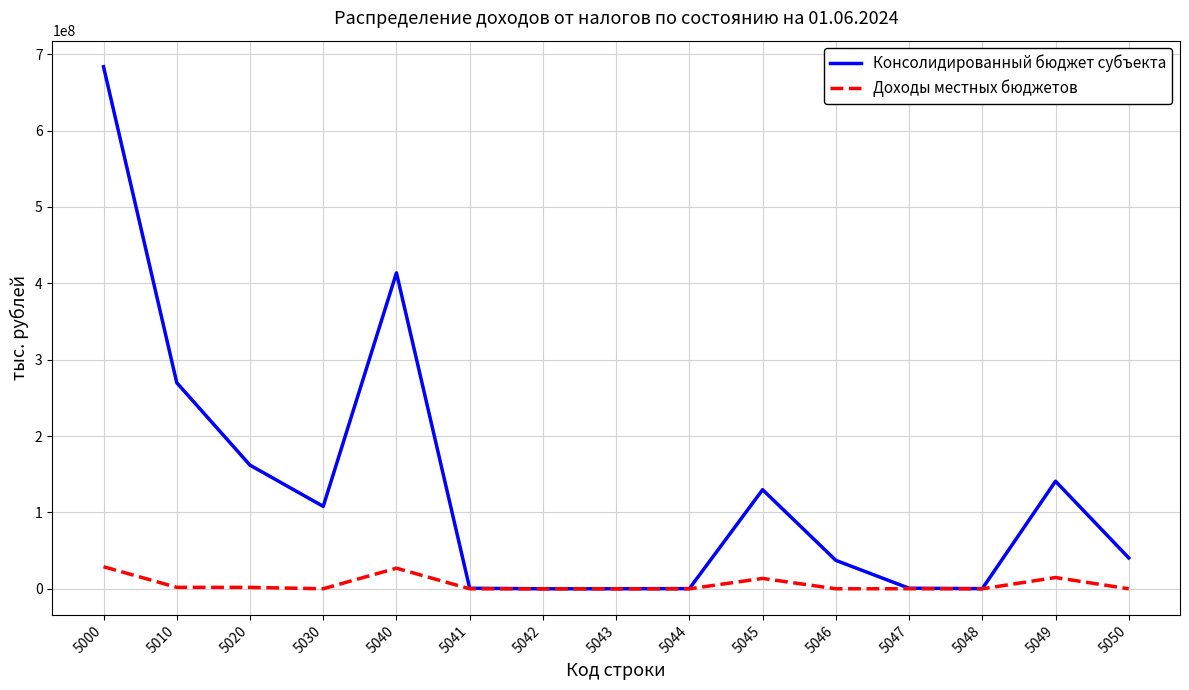

Is the value of Консолидированный бюджет субъекта at 5050 greater than the value of Доходы местных бюджетов at 5046?

Yes